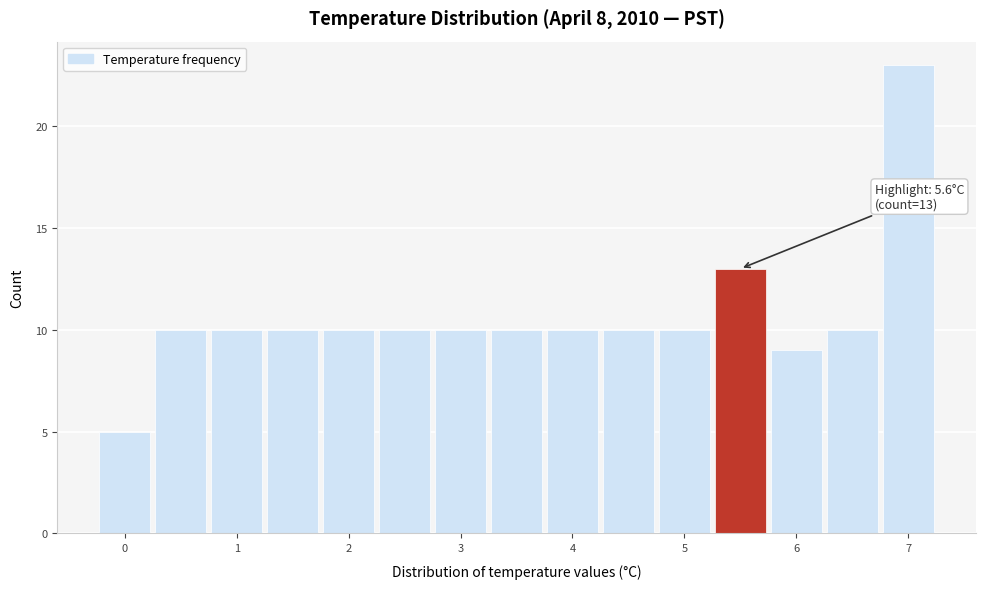

Which range on the x-axis has the tallest bar?

6.75 to 7.25